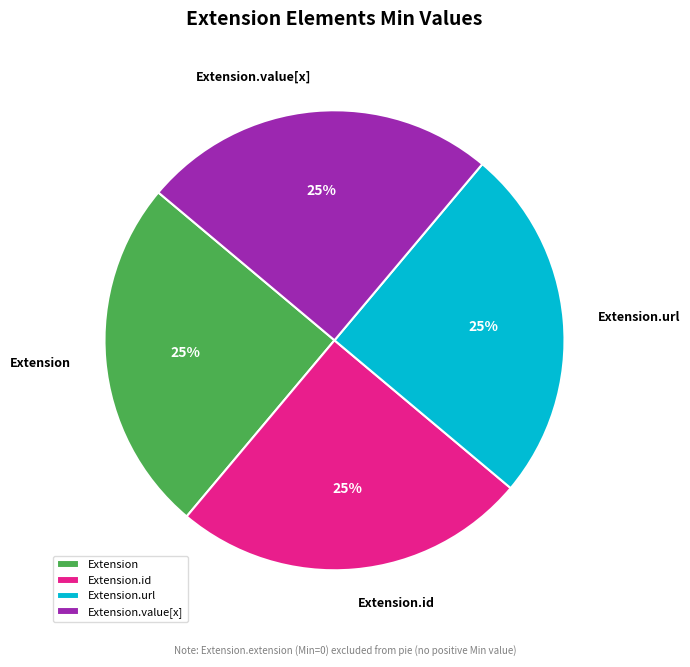

Is there a majority slice in this chart?

No